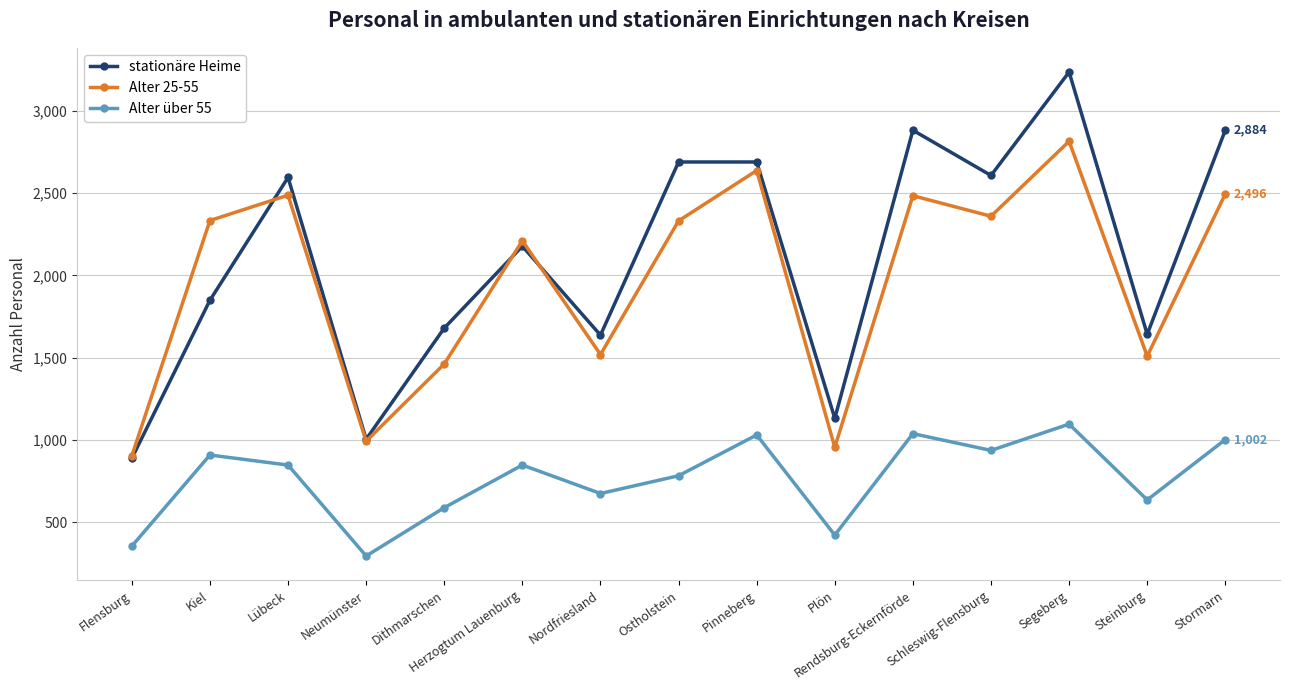

True or false: Alter über 55 and Alter 25-55 cross at least once.

False